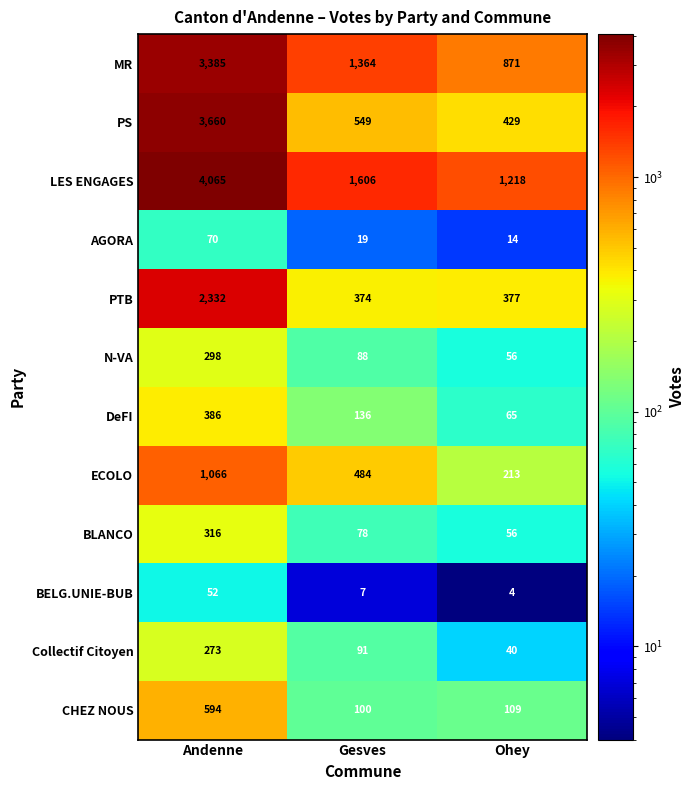

Which category has the lowest value across all series?

Ohey